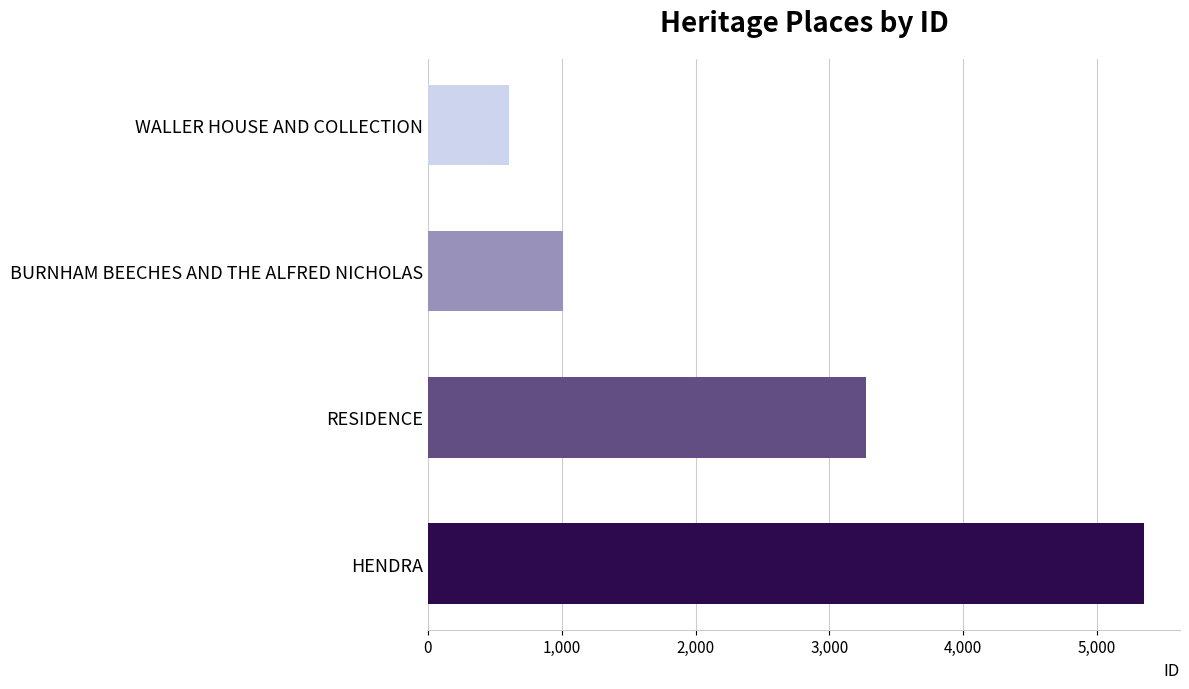

Is it true that the value at RESIDENCE is 5260?

False